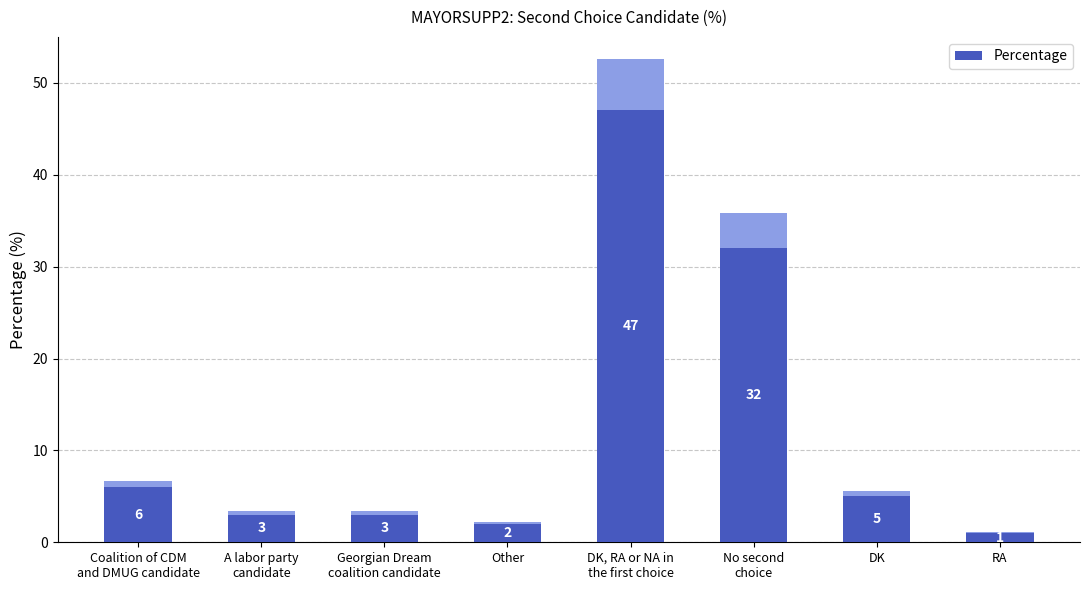

What is the label of the 6th bar from the left?

No second
choice